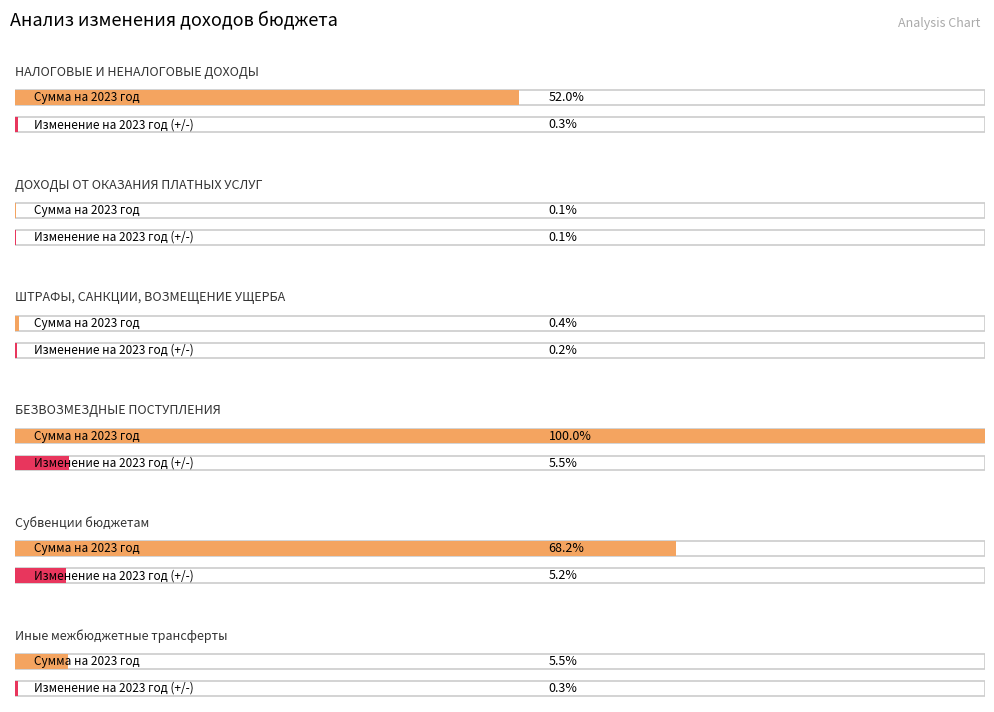

Which series has the largest total across all categories?

Сумма на 2023 год